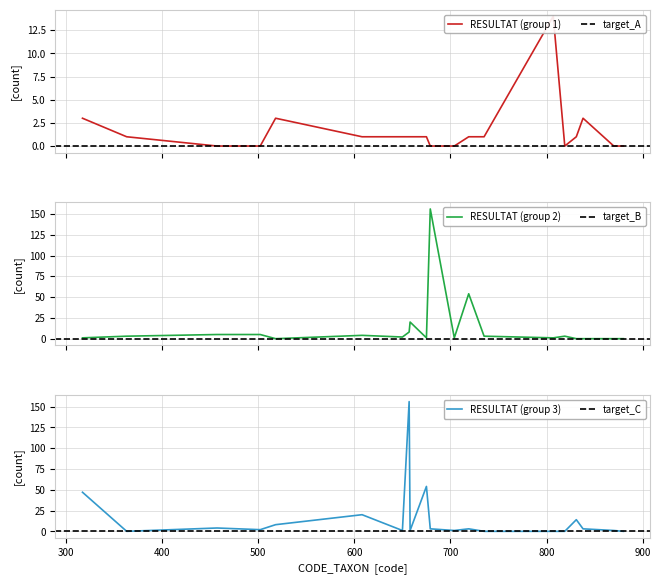

Which series changed the most between 502 and 807?

RESULTAT_A